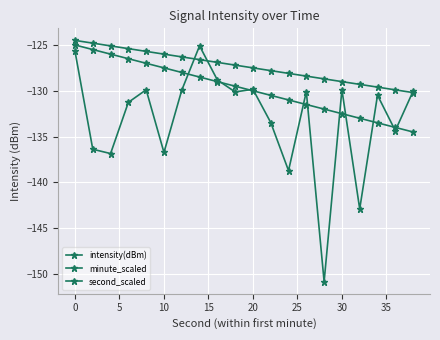

Which series has the largest range (max minus min)?

intensity(dBm)